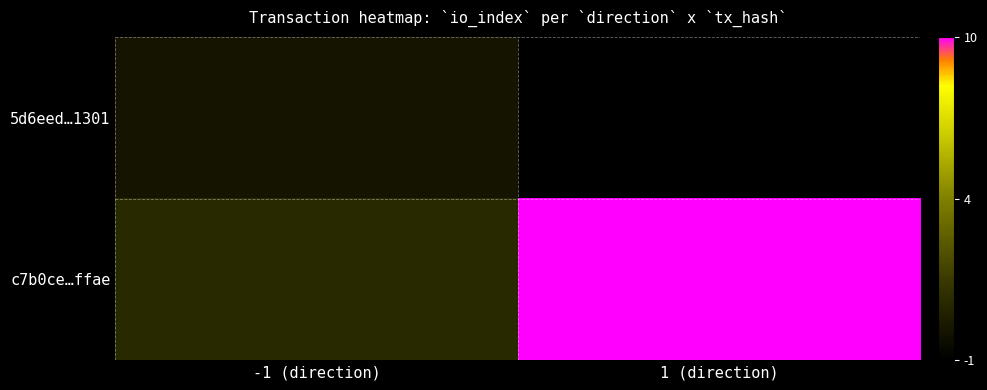

What is the difference between the highest and lowest values at 1 (direction)?

11